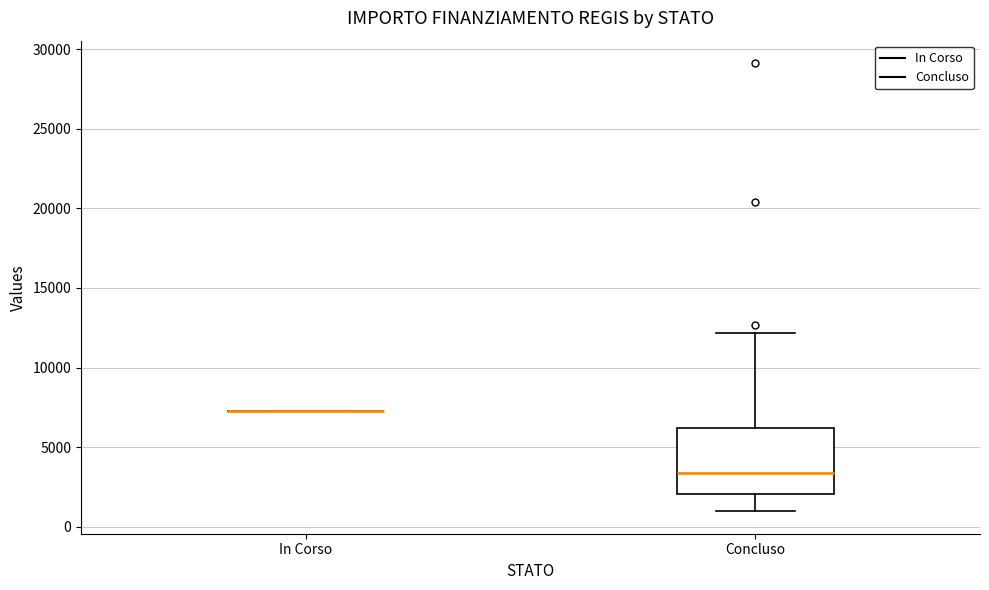

Reading left to right, read every box against the y-axis: the position of its median line, the range the box covers, and the ends of its whiskers. The values are not printed on the chart, so give them approximately, as read against the axis.

In Corso: box collapsed to a line at 7500, whiskers 7500 to 7500
Concluso: median 3500, box 2000 to 6000, whiskers 1000 to 12000